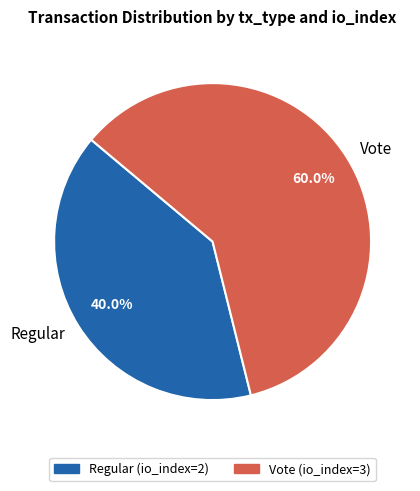

What is the largest slice in the pie chart?

Vote